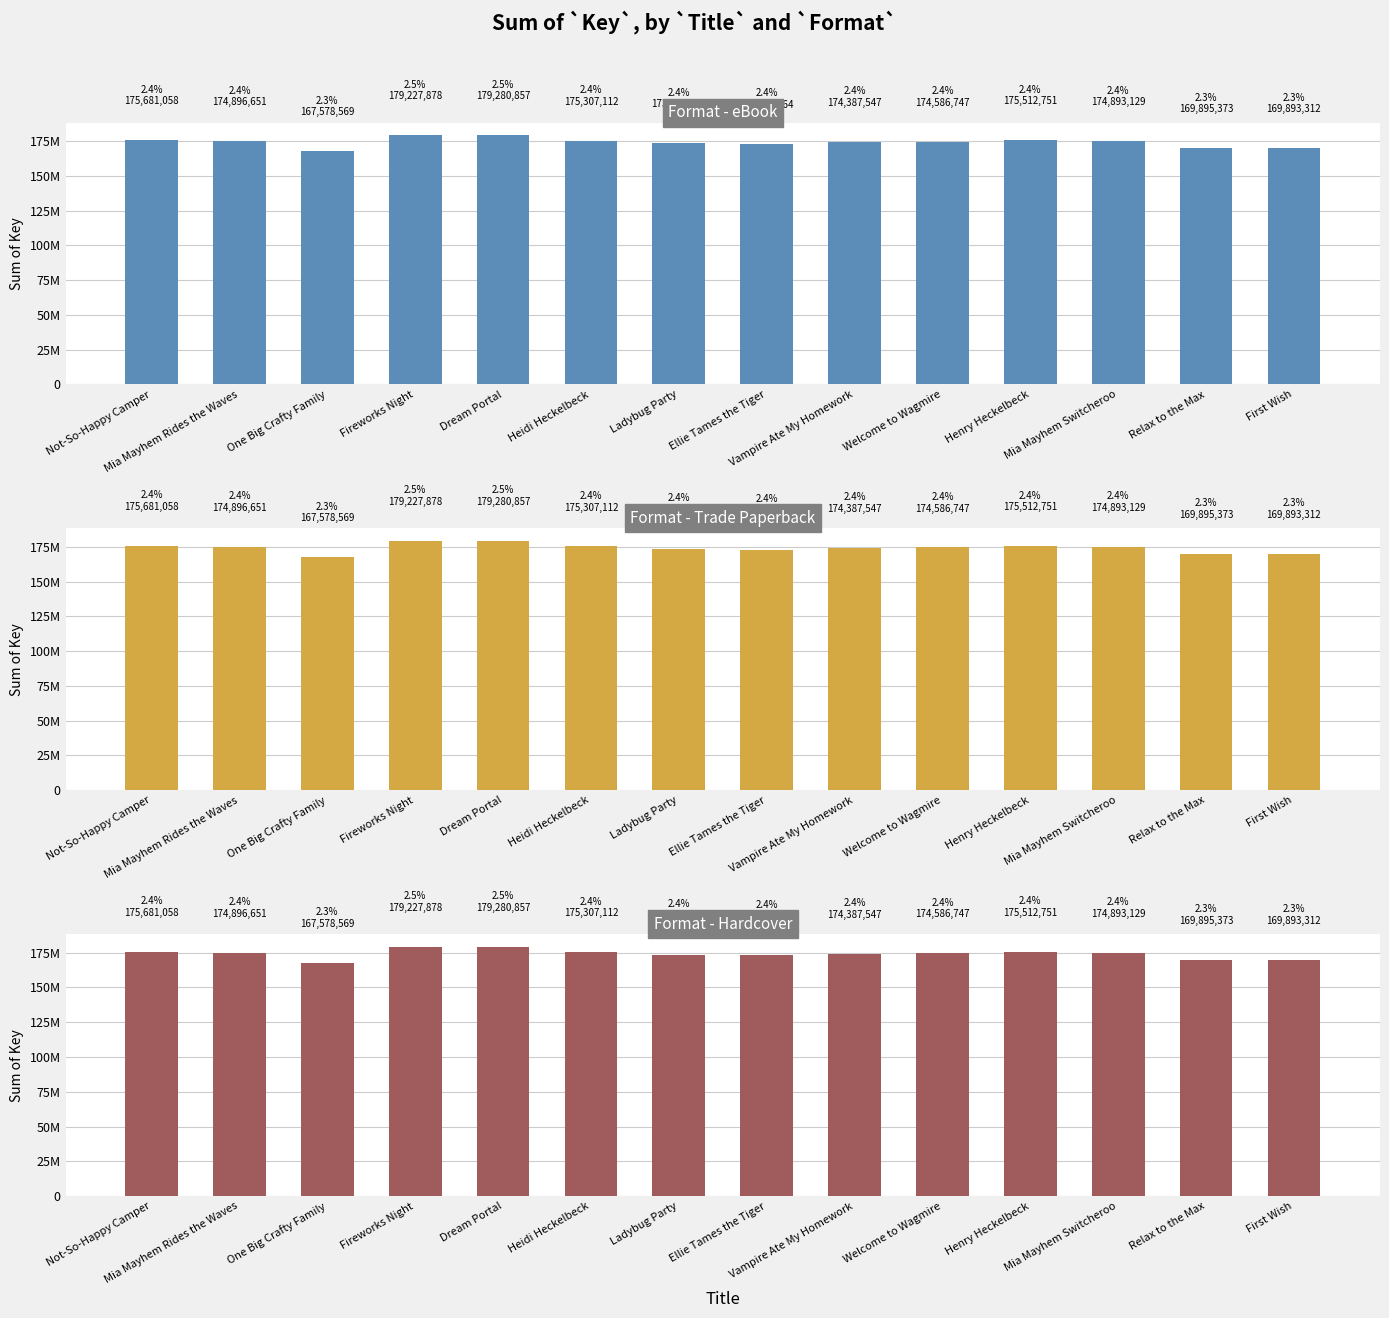

At which category is the sum across all series the highest?

Dream Portal